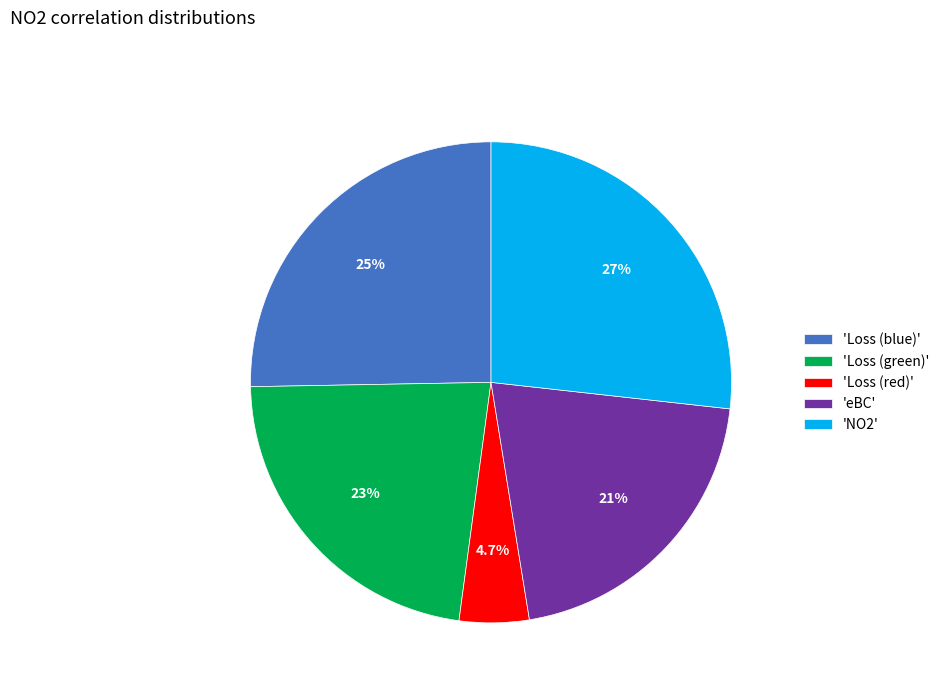

Rank the categories by value from lowest to highest.

'Loss (red)', 'eBC', 'Loss (green)', 'Loss (blue)', 'NO2'